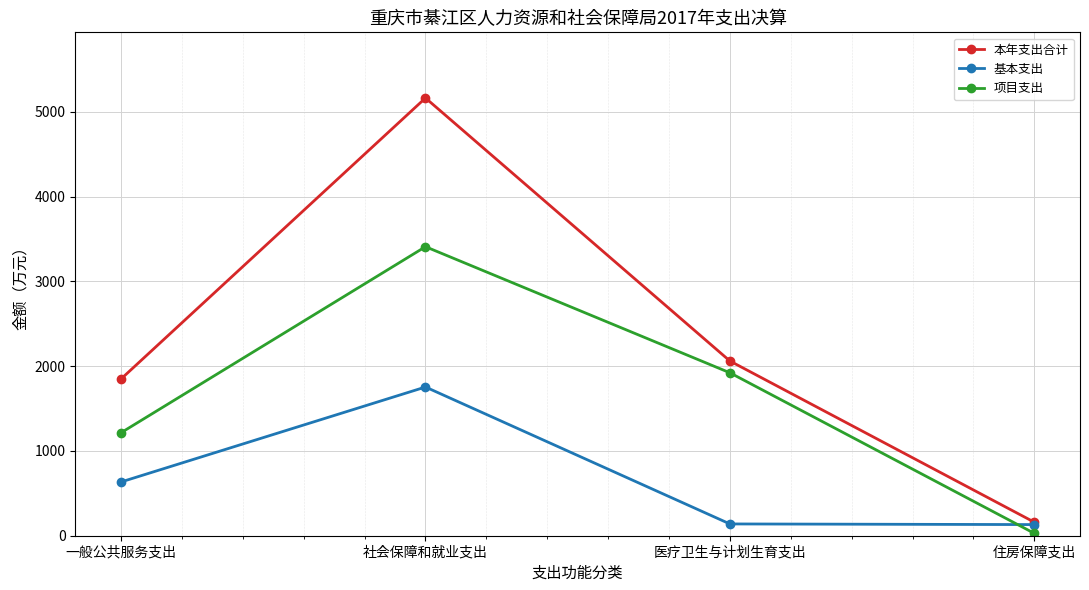

True or false: 基本支出 has a value of 2292.8 at 社会保障和就业支出.

False